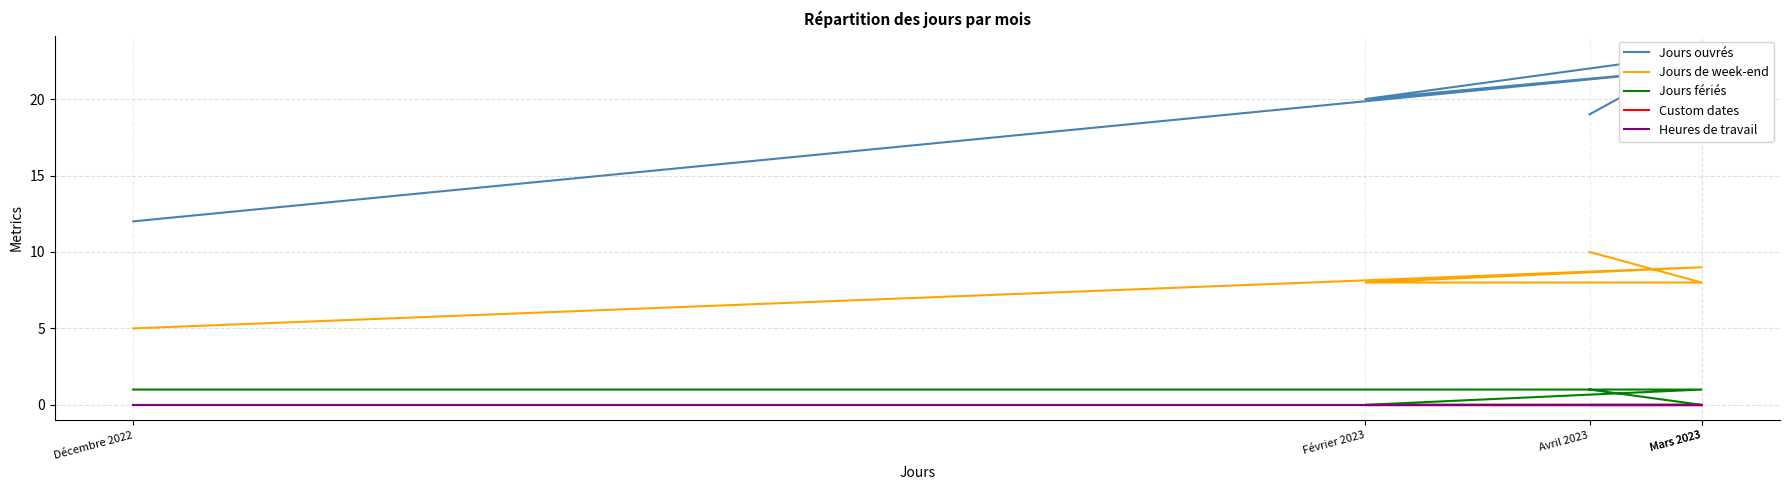

What is the maximum value shown in the chart?

23